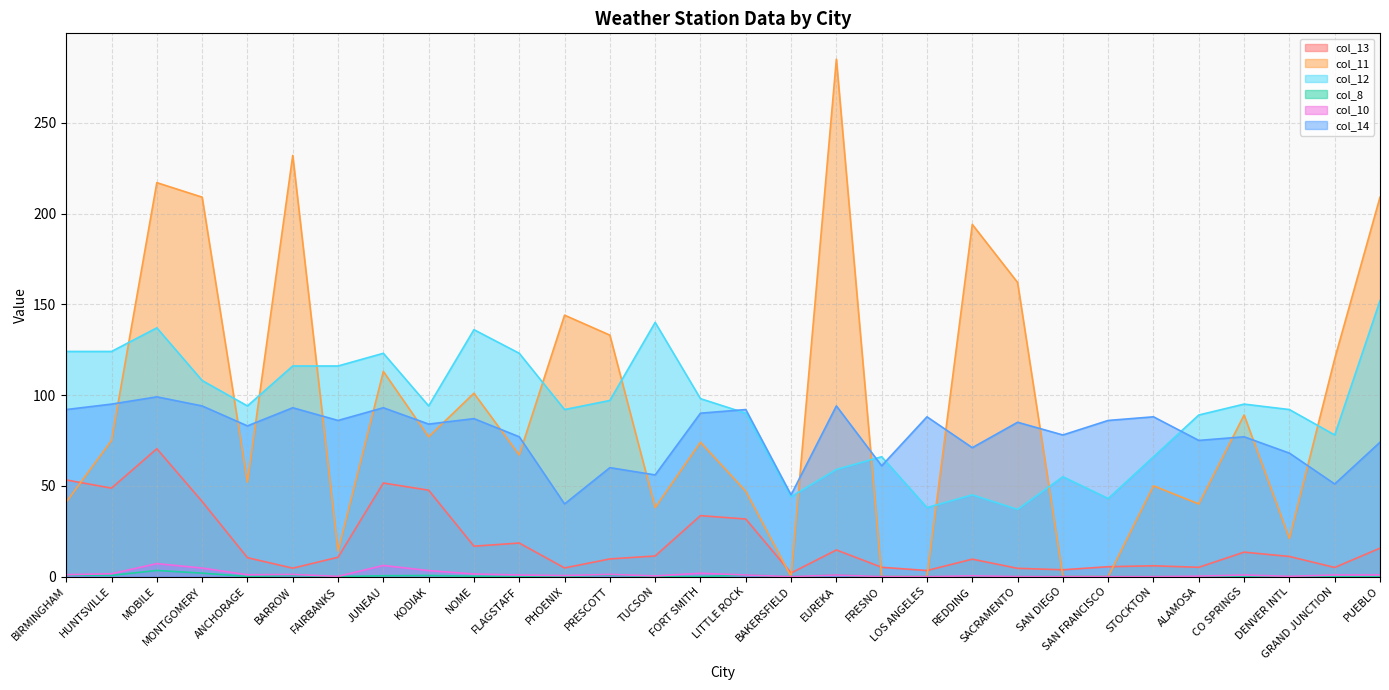

The col_12 series shows 108.0 at MONTGOMERY. True or false?

True